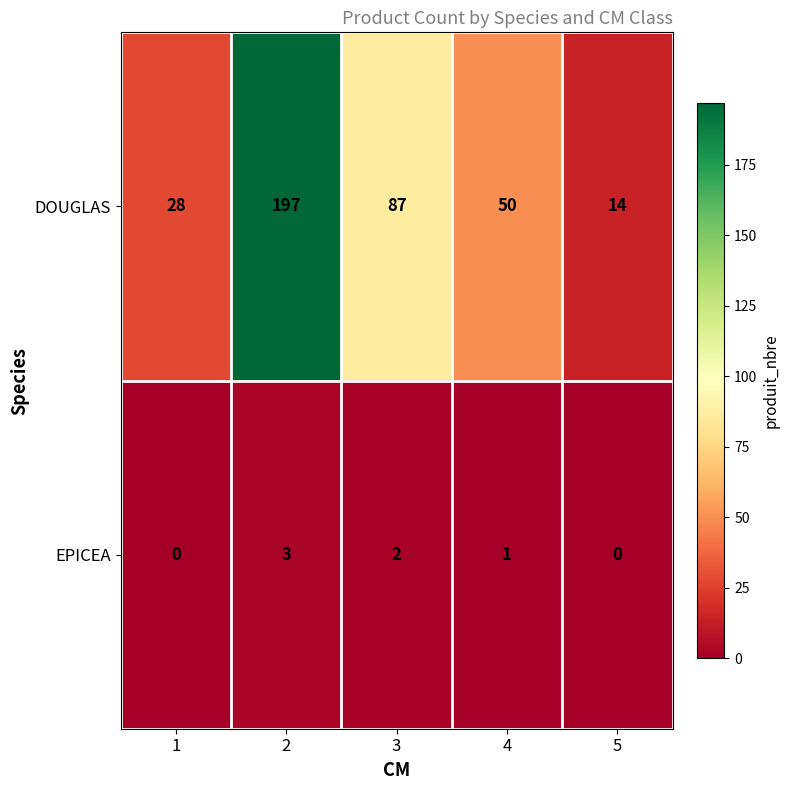

Reading left to right, list all the values displayed in this chart.

DOUGLAS: 1=28	2=197	3=87	4=50	5=14
EPICEA: 1=0	2=3	3=2	4=1	5=0